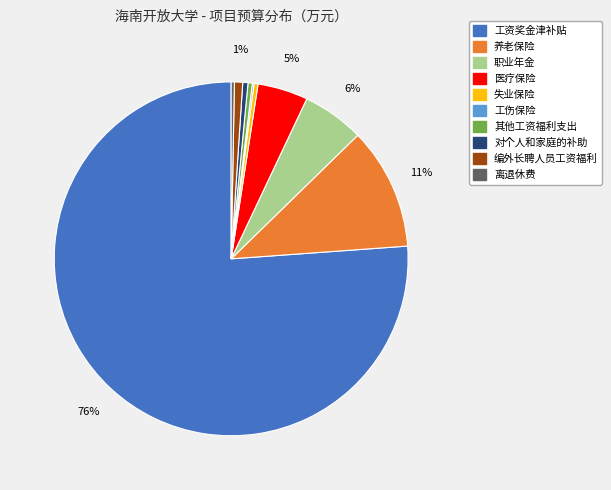

True or false: 职业年金 accounts for 1% of the total.

False